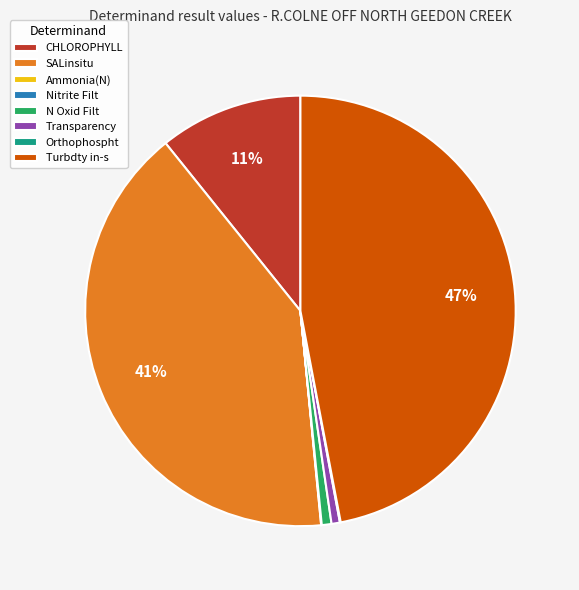

Is the sum of CHLOROPHYLL and N Oxid Filt greater than half?

No